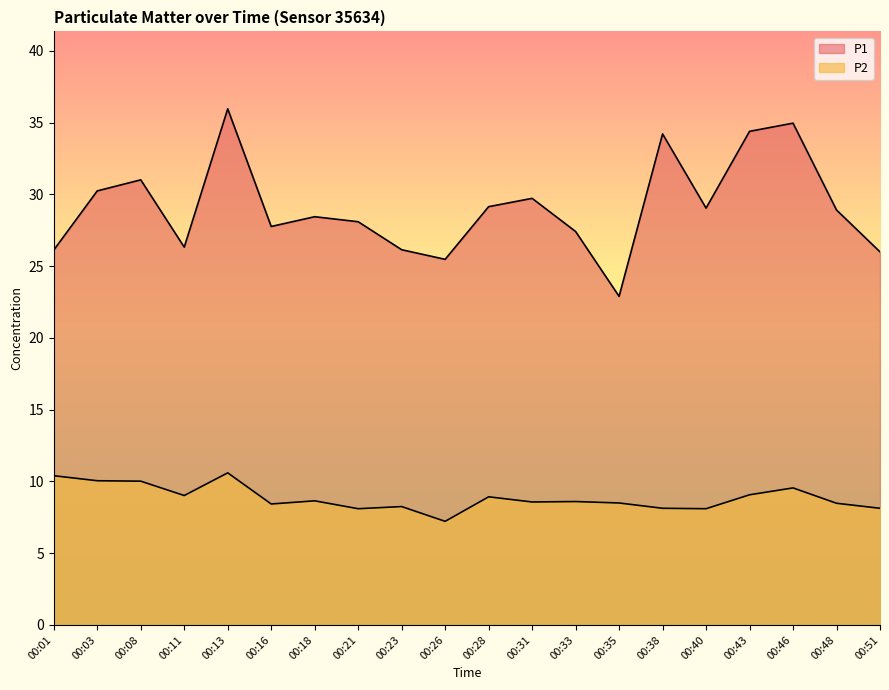

What is the average value of the P1 series?

29.1